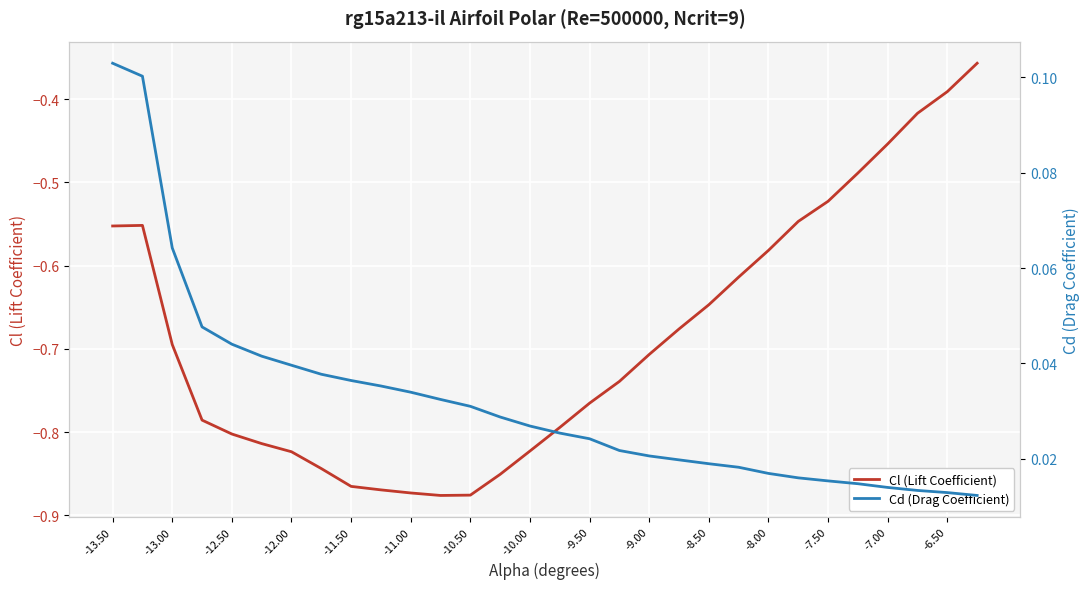

What are all the series names shown in the legend?

Cl (Lift Coefficient), Cd (Drag Coefficient)